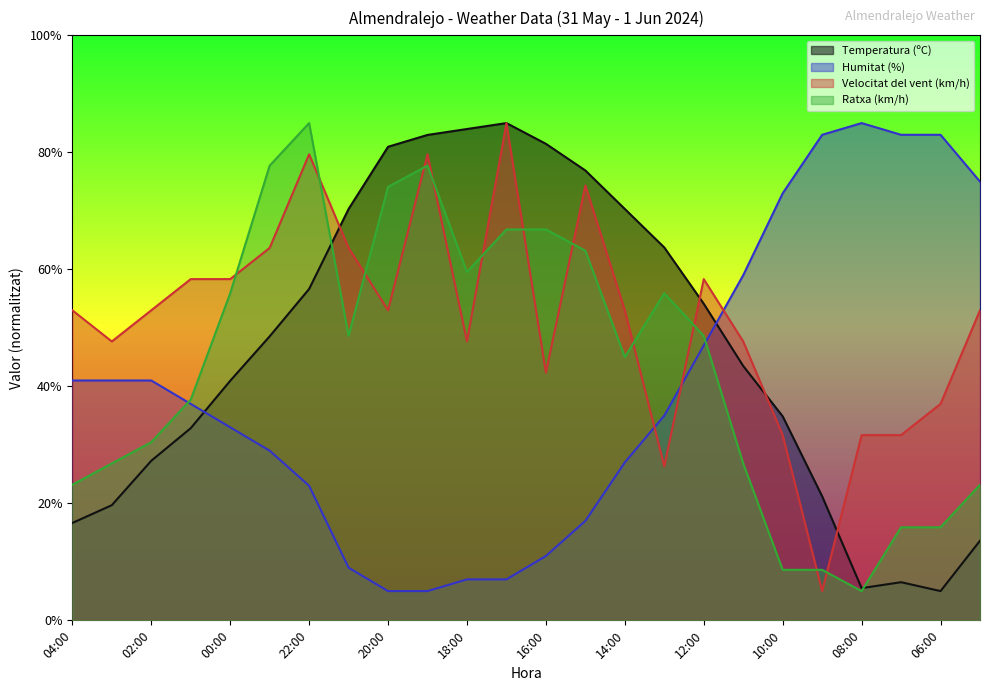

List the series in order of their peak value, lowest first.

Temperatura (ºC), Humitat (%), Velocitat del vent (km/h), Ratxa (km/h)